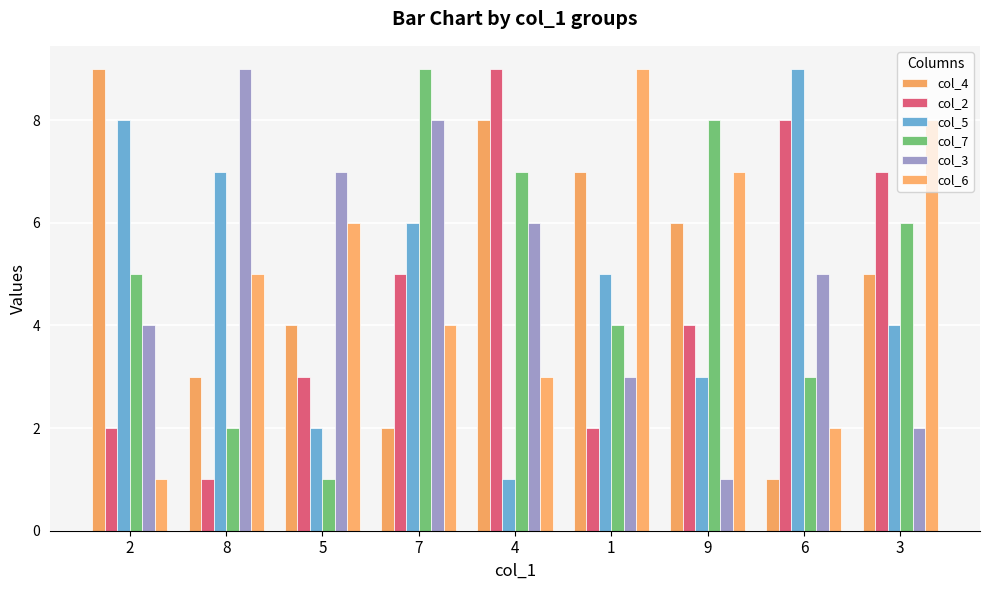

What is the minimum value for col_3?

1